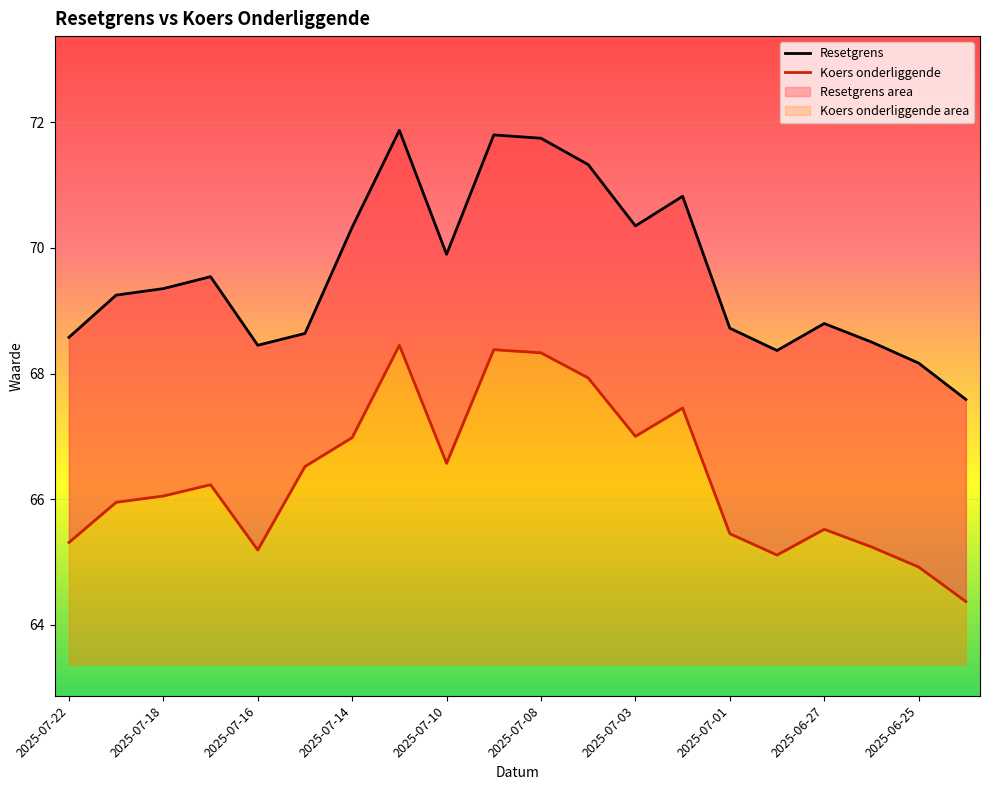

True or false: Koers onderliggende has more than 1 points higher than both neighbors.

True